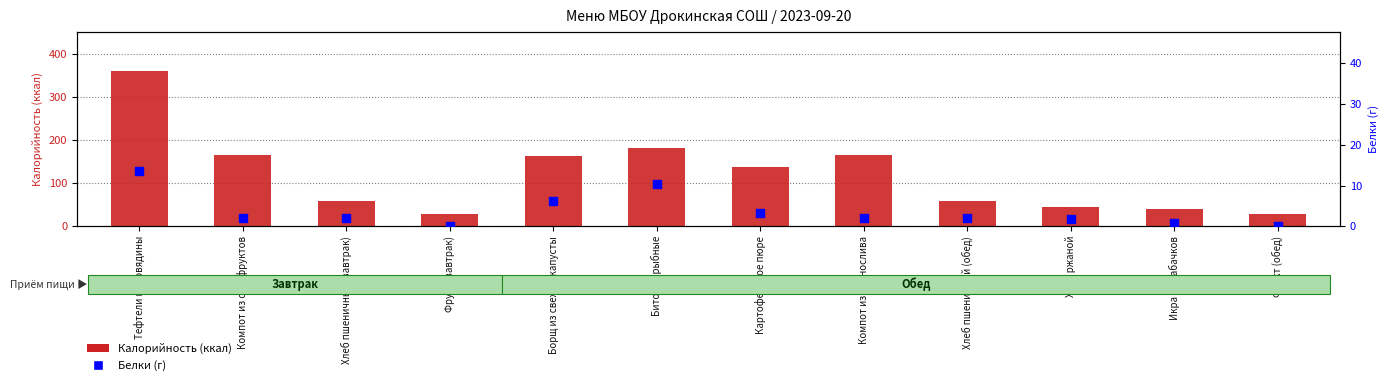

Which series has the widest spread of Y values?

Калорийность (ккал)